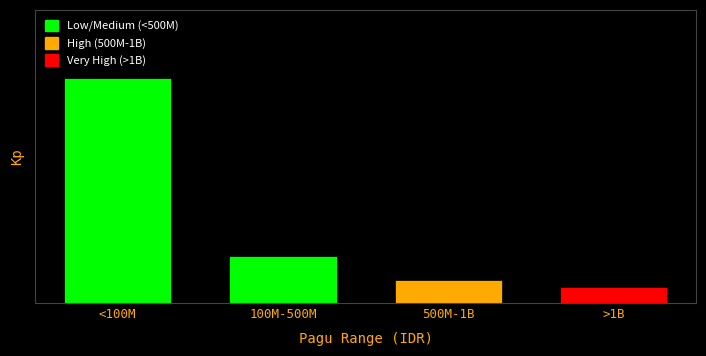

Are the bars horizontal?

No